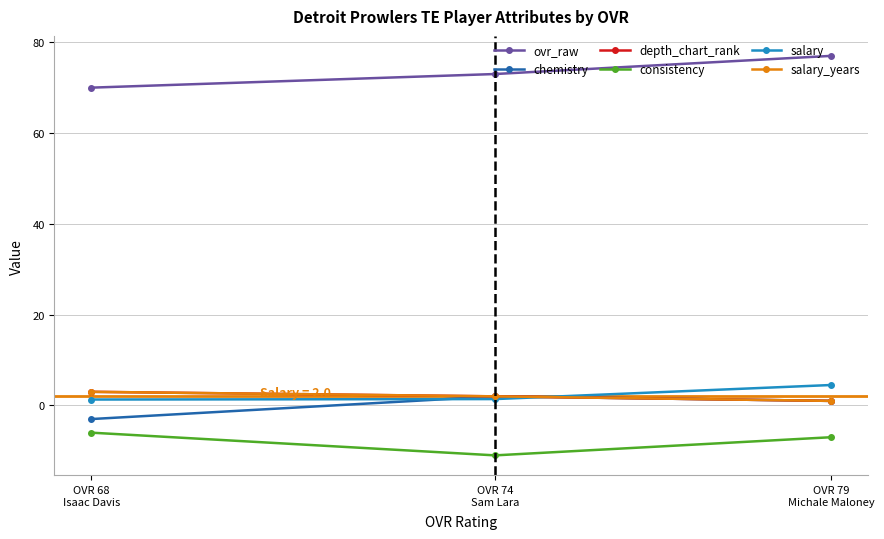

Reading right to left, extract all data points from this chart.

ovr_raw: OVR 68
Isaac Davis=70.0	OVR 74
Sam Lara=73.0	OVR 79
Michale Maloney=77.0
chemistry: OVR 68
Isaac Davis=-3.0	OVR 74
Sam Lara=2.0	OVR 79
Michale Maloney=1.0
depth_chart_rank: OVR 68
Isaac Davis=3.0	OVR 74
Sam Lara=2.0	OVR 79
Michale Maloney=1.0
consistency: OVR 68
Isaac Davis=-6.0	OVR 74
Sam Lara=-11.0	OVR 79
Michale Maloney=-7.0
salary: OVR 68
Isaac Davis=1.3	OVR 74
Sam Lara=1.4	OVR 79
Michale Maloney=4.5
salary_years: OVR 68
Isaac Davis=3.0	OVR 74
Sam Lara=2.0	OVR 79
Michale Maloney=1.0